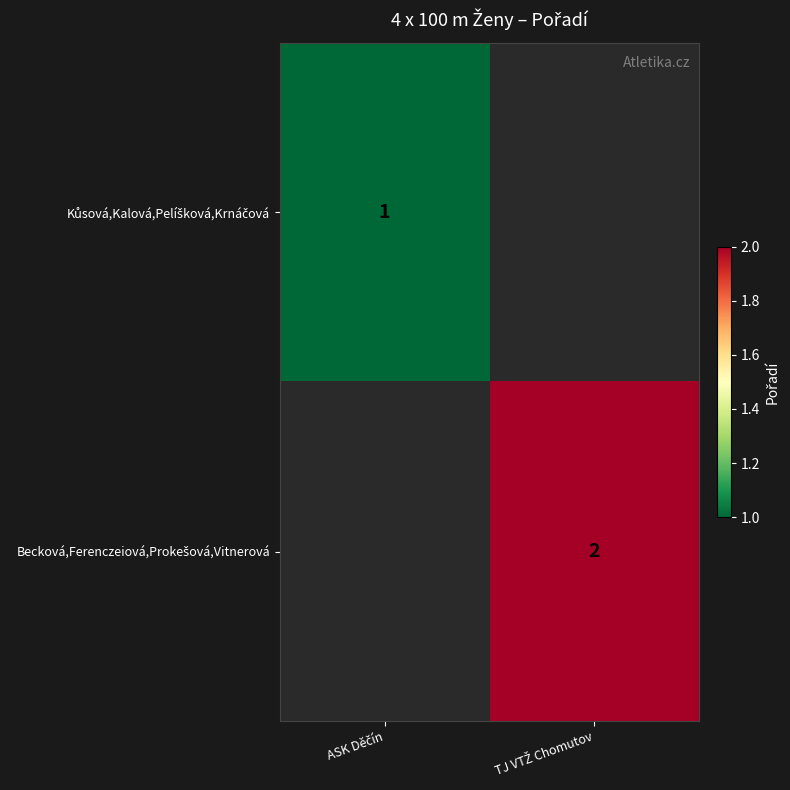

Rank the series by their average value, from lowest to highest.

Kůsová,Kalová,Pelíšková,Krnáčová, Becková,Ferenczeiová,Prokešová,Vitnerová